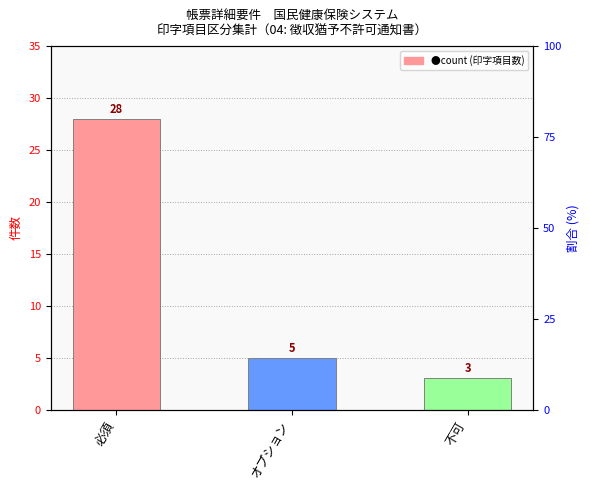

True or false: the data shows 5 at オプション.

True